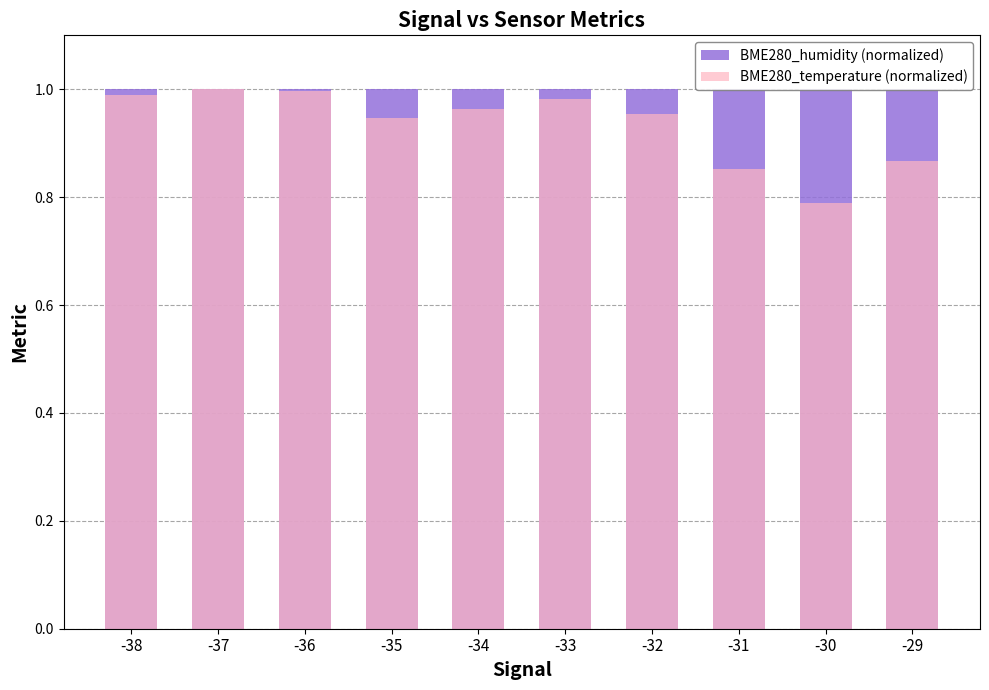

Which series has the widest spread of values?

BME280_temperature (normalized)